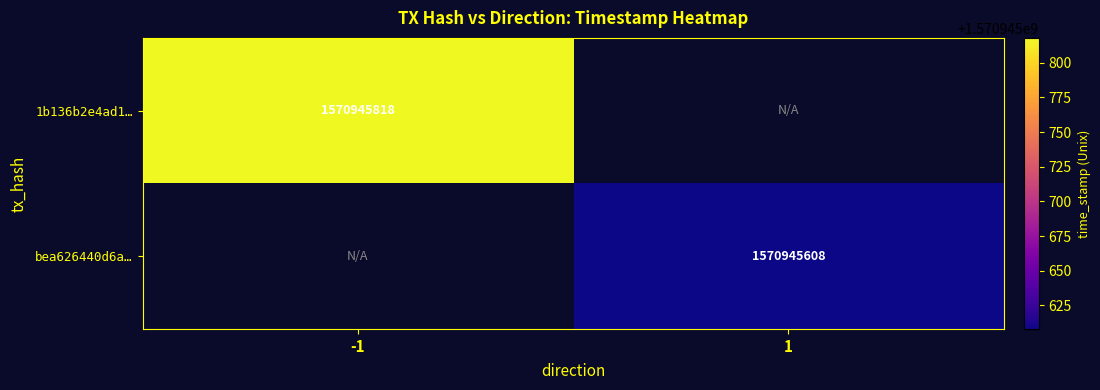

True or false: bea626440d6a22c0d993d150682c39c2b8988c1 has a value of 1 at direction.

True